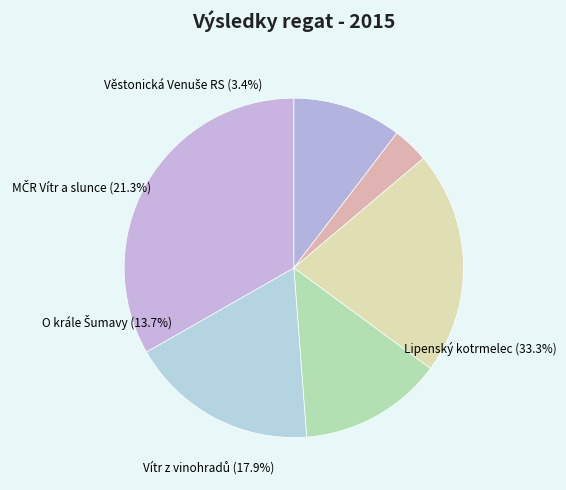

To the nearest percent, what percentage of the pie is Vítr z vinohradů?

18%